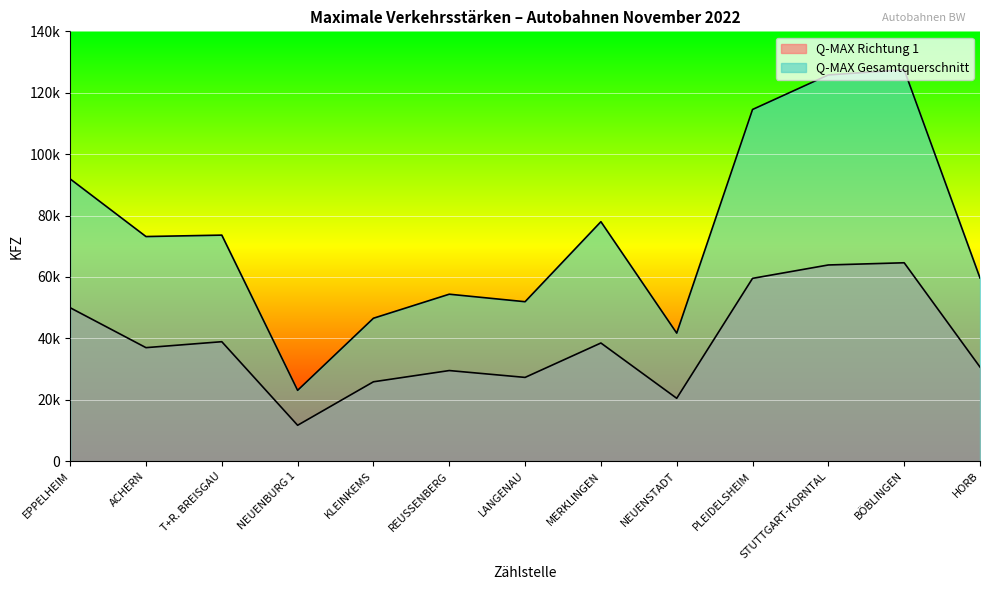

At which label is Q-MAX Gesamtquerschnitt closest to 75286?

T+R. BREISGAU